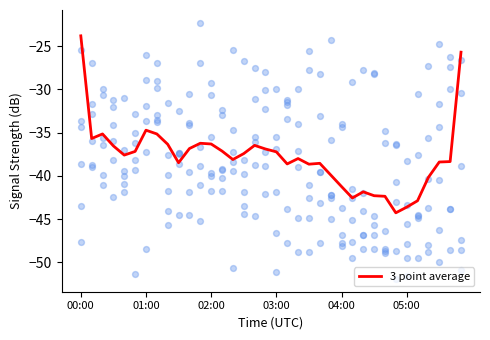

What is the minimum value for 3 point average?

-44.3